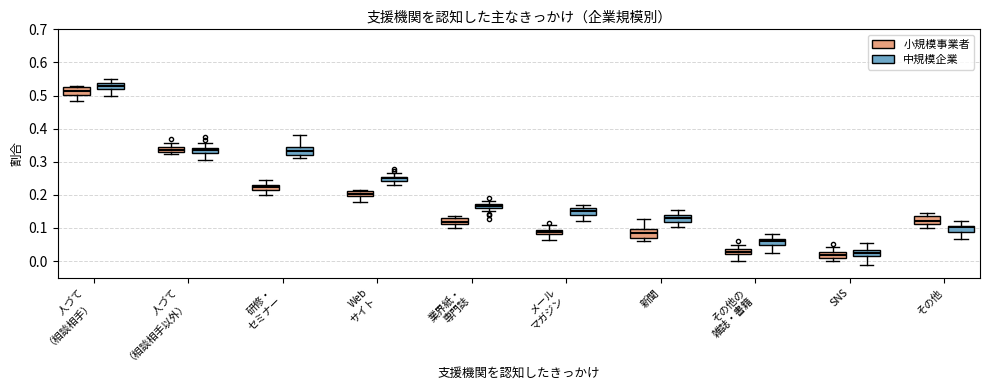

Where does the lower whisker of the box for Web サイト (中規模企業) end on the y-axis? The values are not printed on the chart, so give them approximately, as read against the axis.

0.23